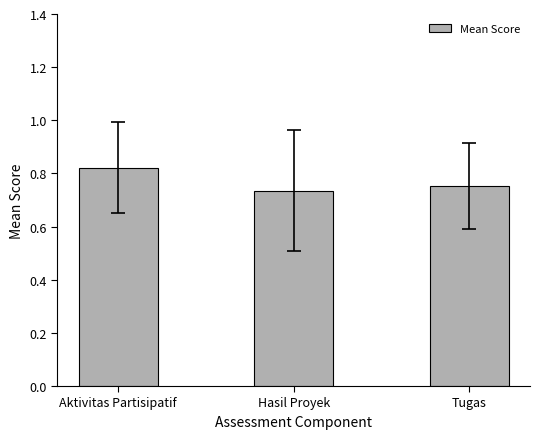

What is the value of the 3rd bar from the left?

75.2